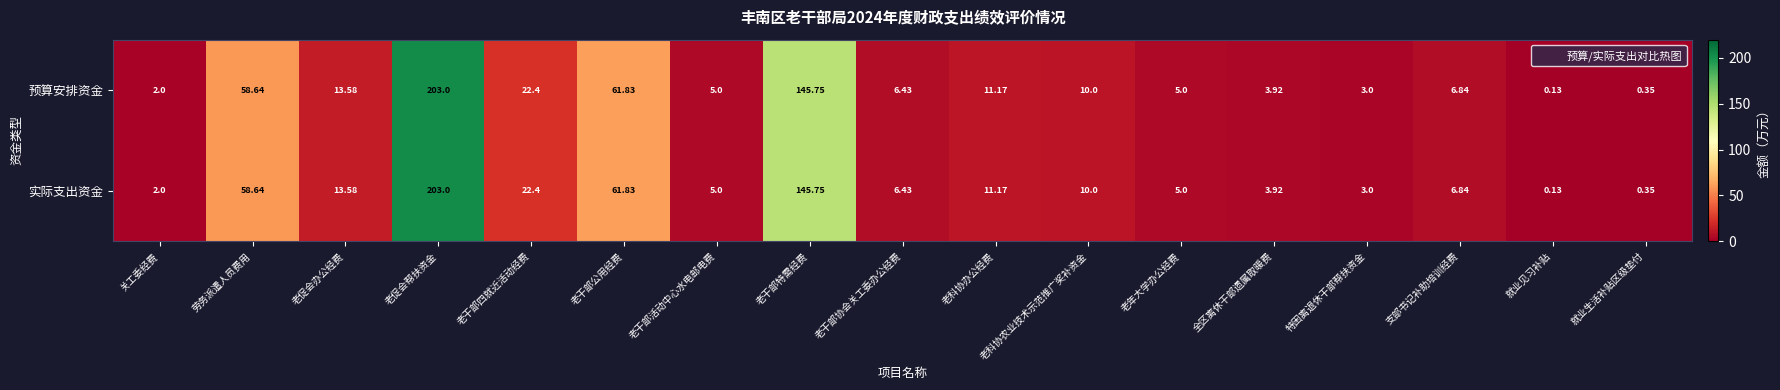

Which category has the lowest value in the 预算安排资金 series?

就业见习补贴